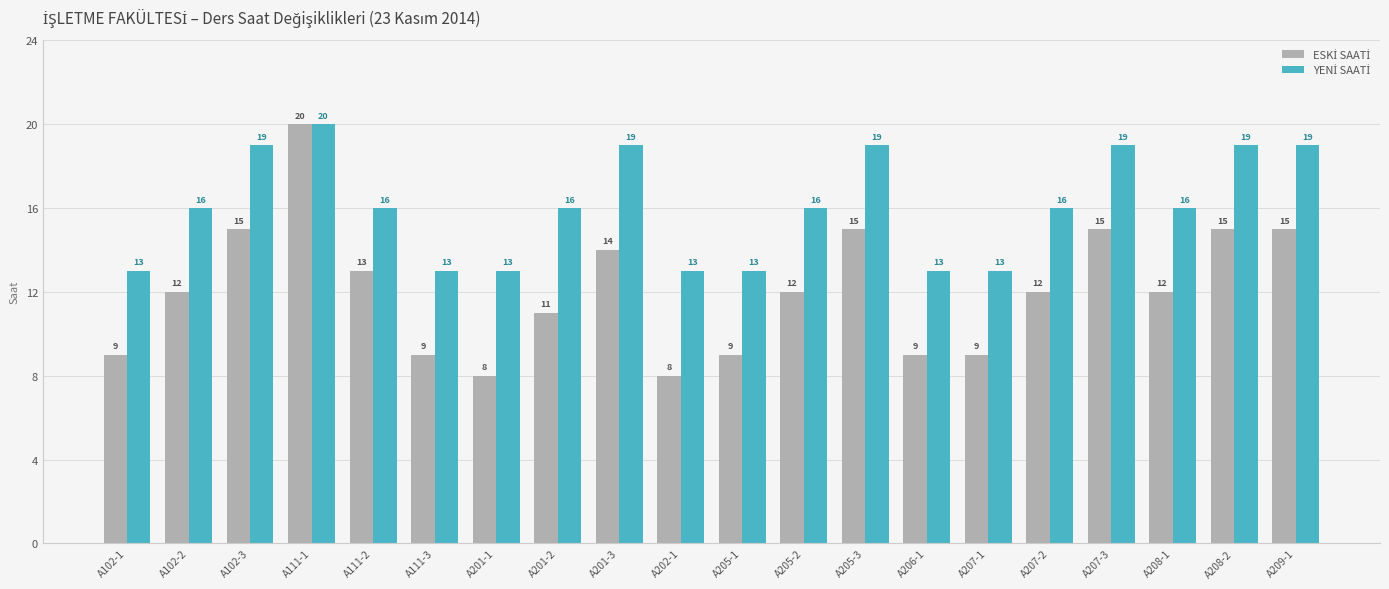

What is the minimum value shown in the chart?

8